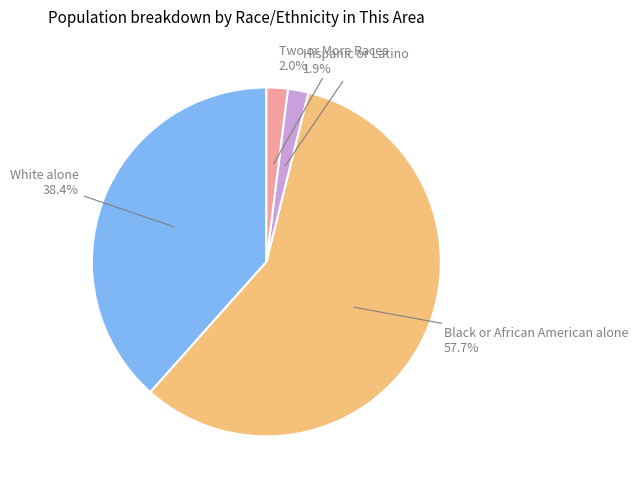

Is there any slice that represents more than half of the pie?

Yes